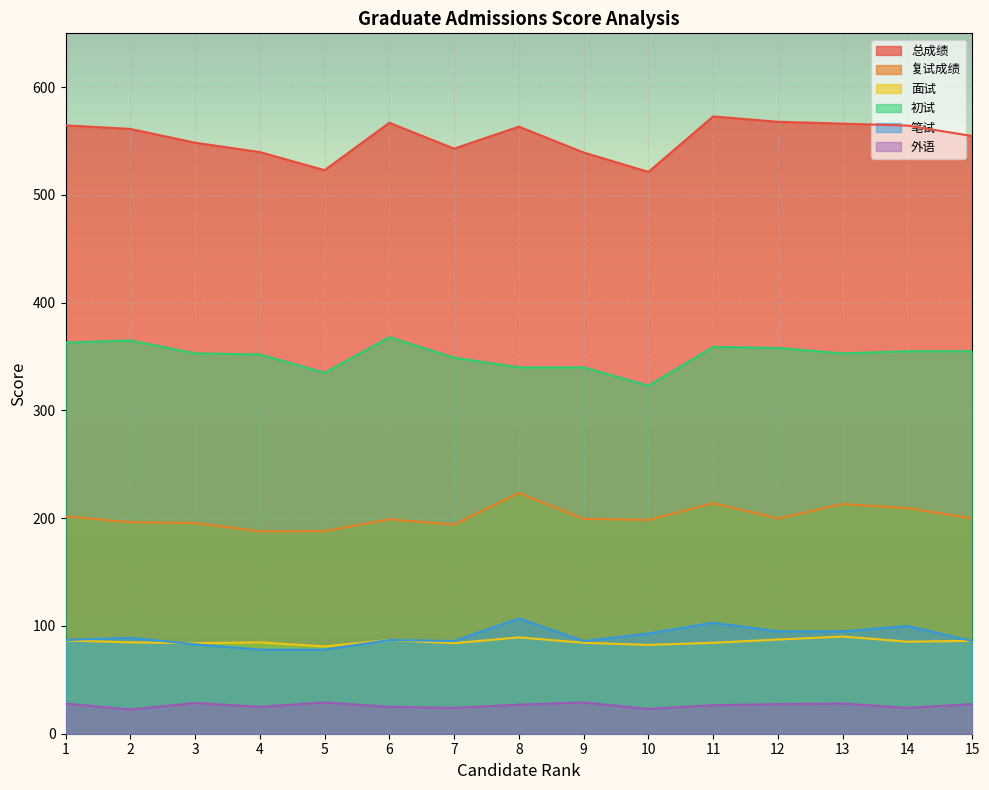

What is the value of the 初试 point at the 3rd from the left?

353.0